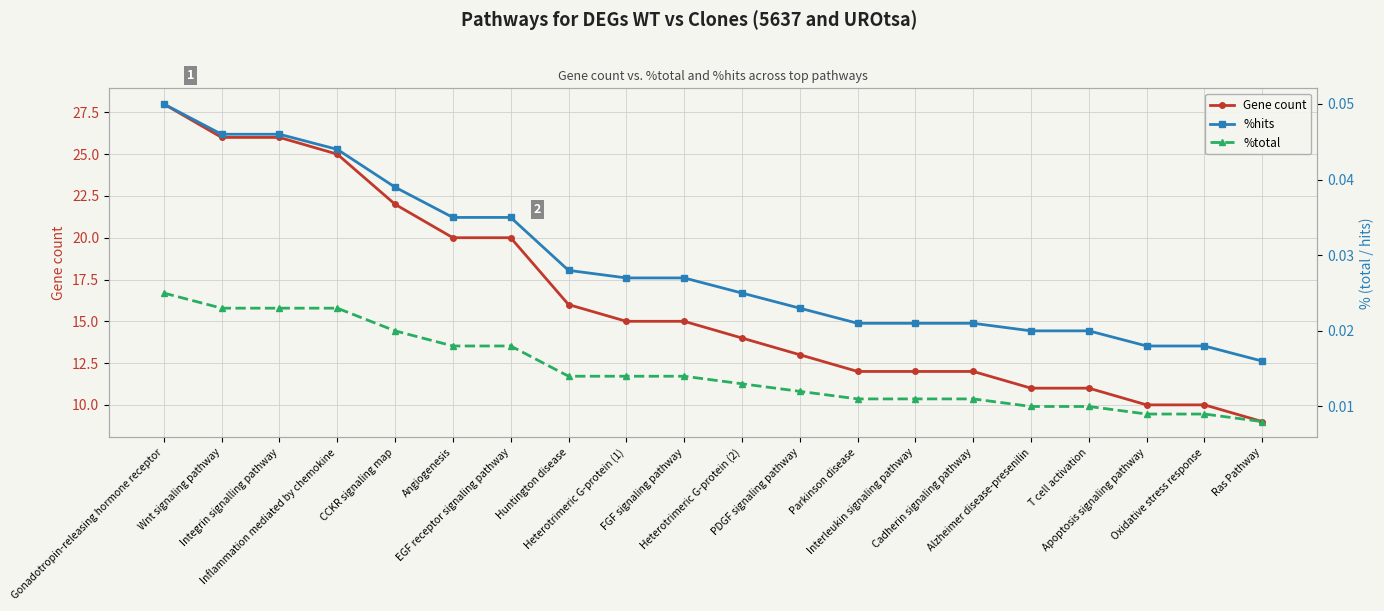

At which category is the sum across all series the highest?

Gonadotropin-releasing hormone receptor